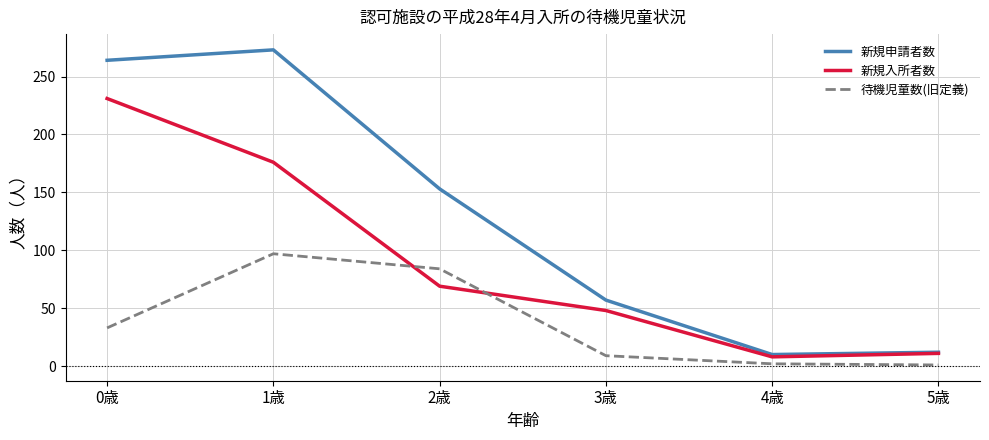

How many lines are shown in the chart?

3